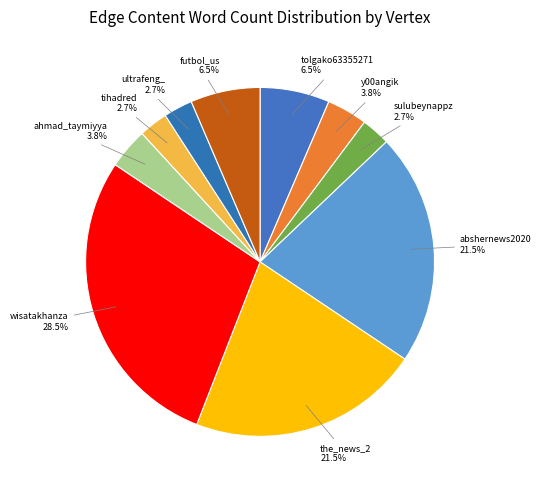

What is the largest slice in the pie chart?

wisatakhanza